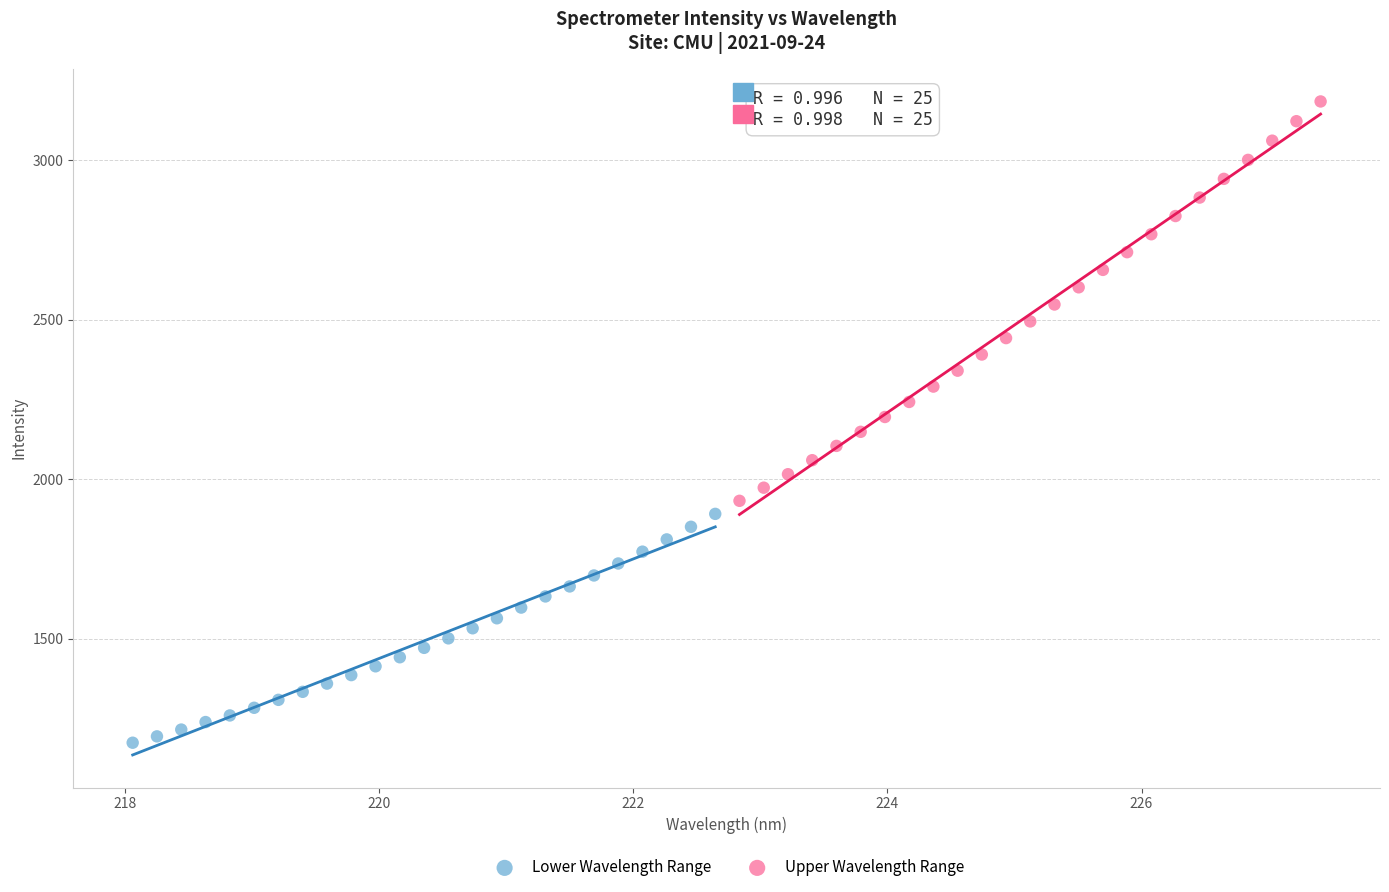

Which series contains the highest Y value?

Upper Wavelength Range